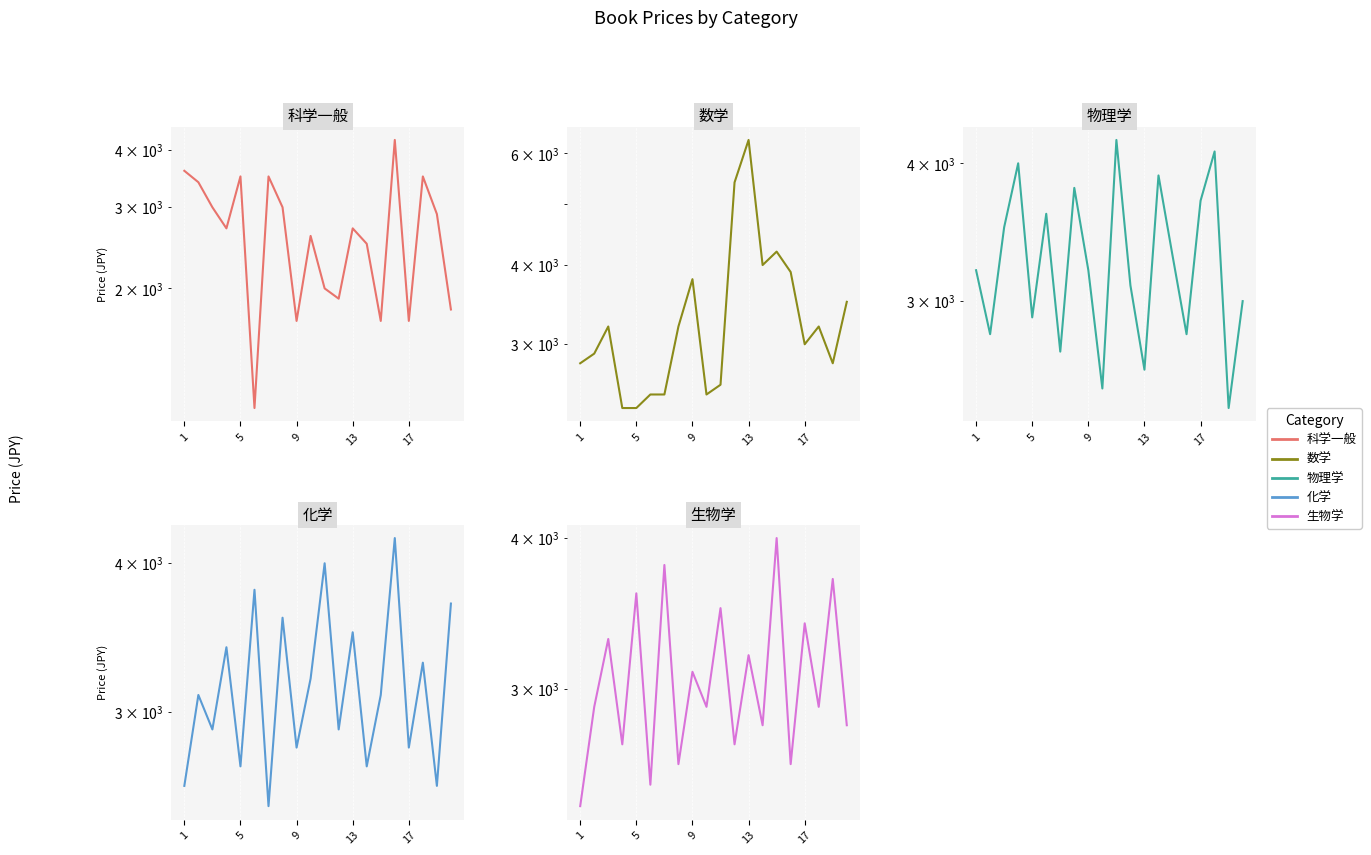

How many interior local peaks does the 化学 series have?

8